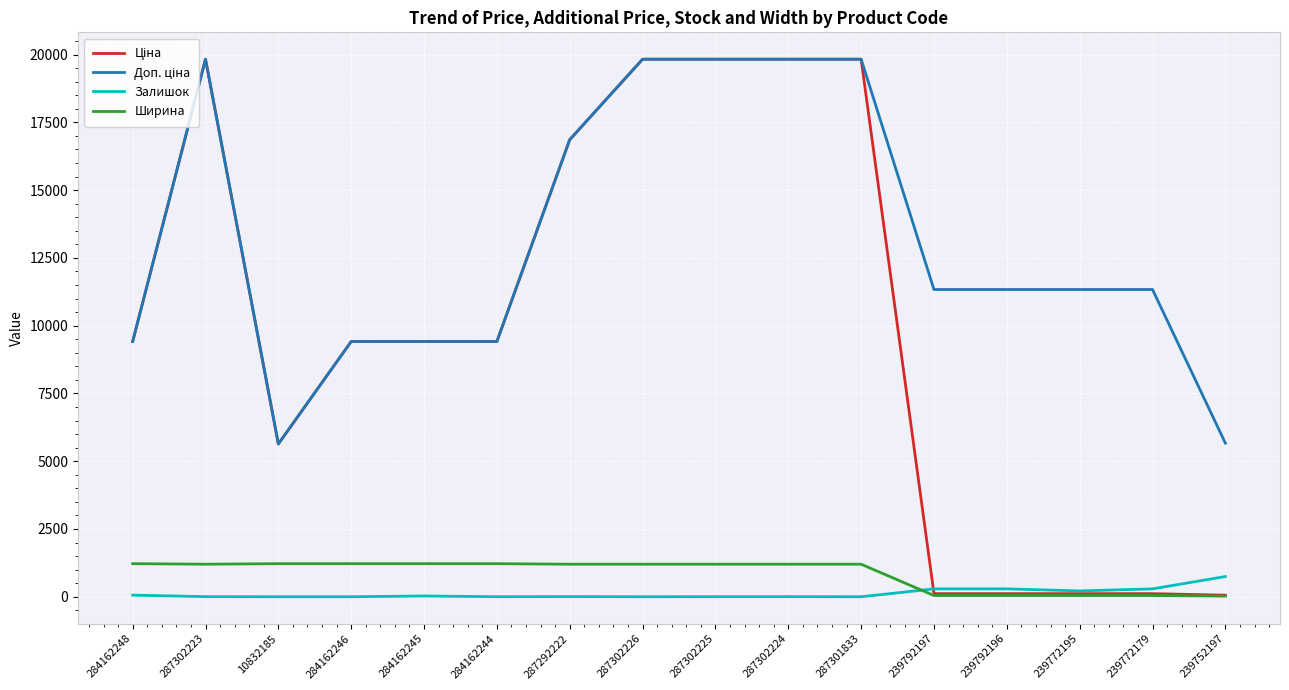

Does the chart have visible grid lines?

Yes